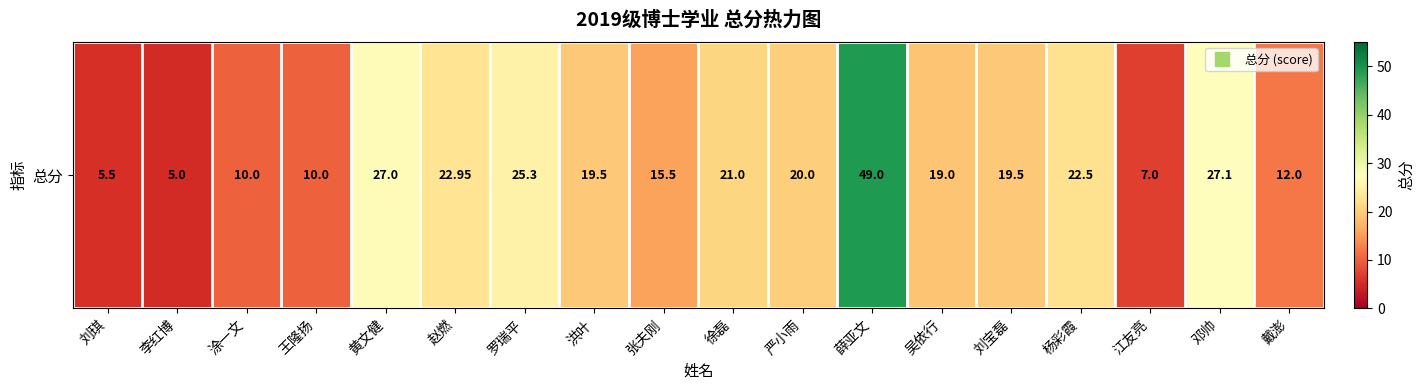

Rank the categories by value from lowest to highest.

李红博, 刘琪, 江友亮, 涂一文, 王隆扬, 戴澎, 张夫刚, 吴依行, 洪叶, 刘宝磊, 严小雨, 徐磊, 杨彩霞, 赵燃, 罗瑞平, 黄文健, 邓帅, 薛亚文